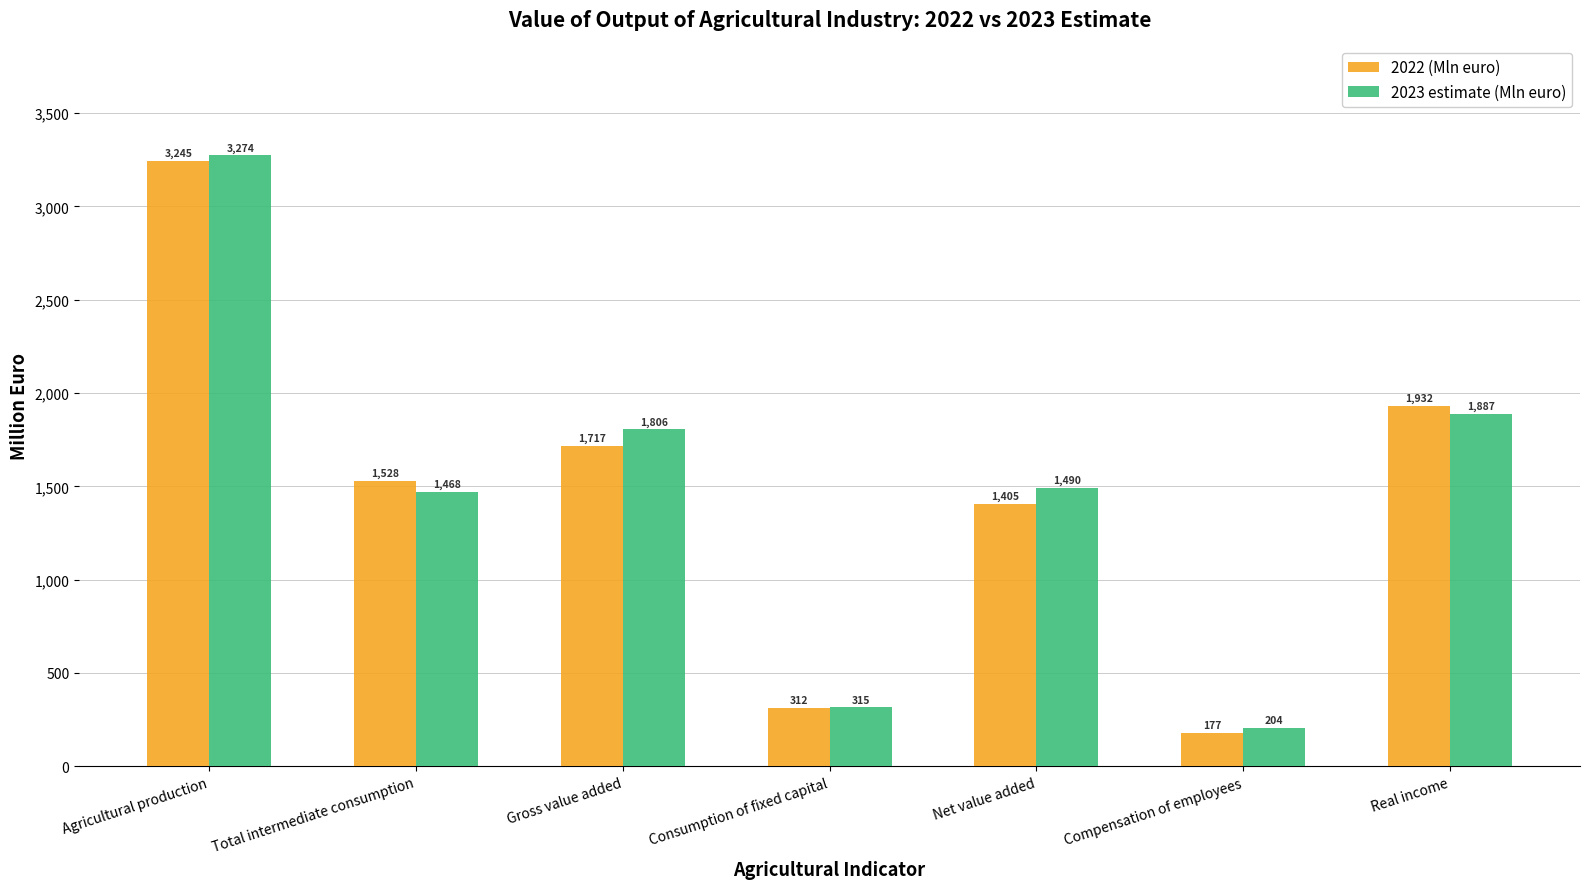

What is the difference between the second highest and second lowest values in the 2023 estimate (Mln euro) series?

1572.0